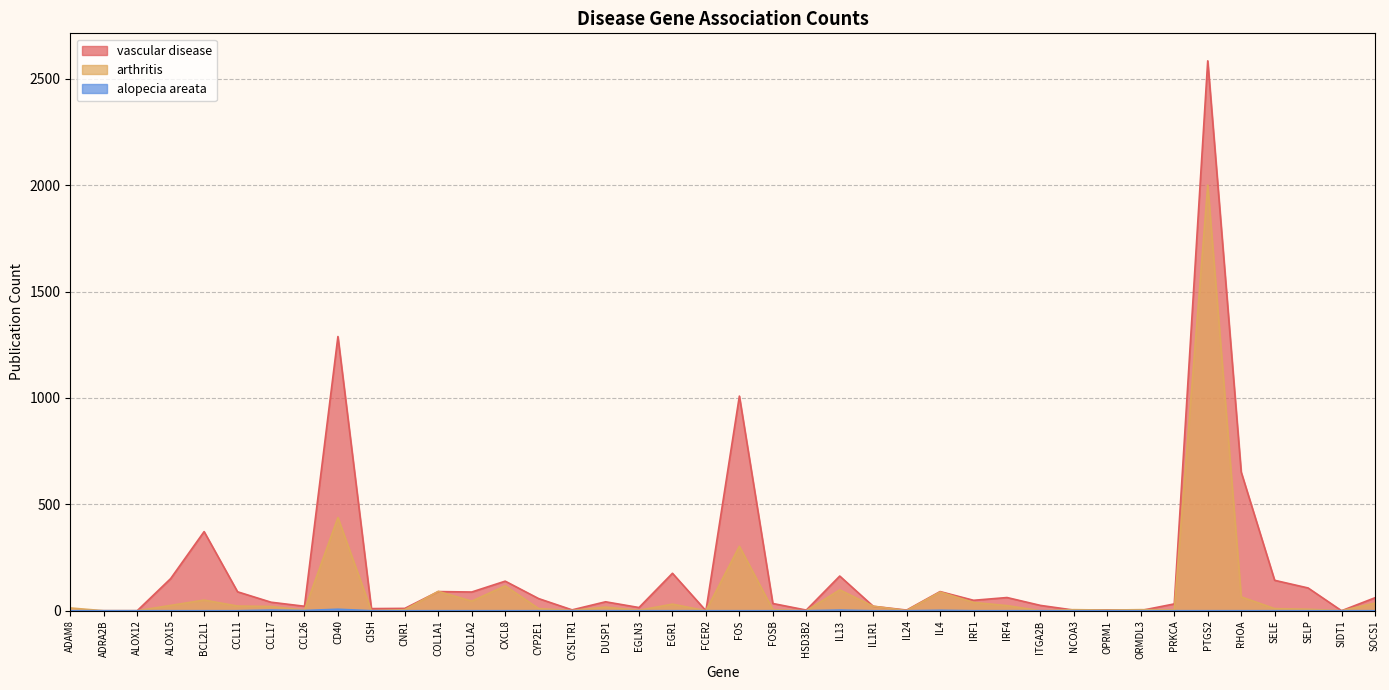

Is the value of vascular disease at EGLN3 greater than the value of alopecia areata at HSD3B2?

Yes